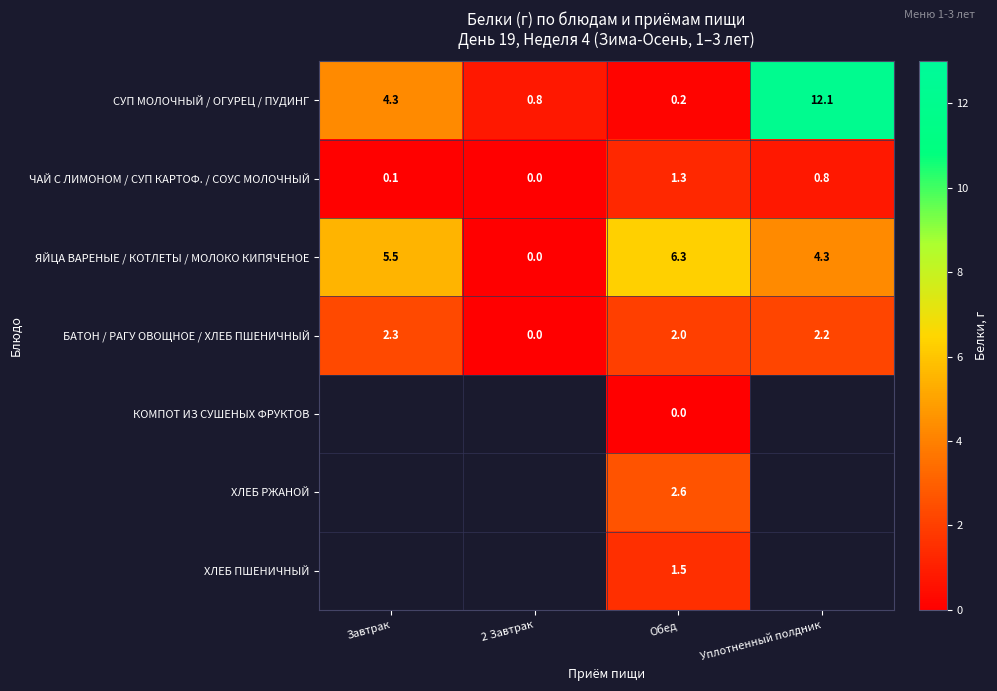

Read the СУП МОЛОЧНЫЙ / ОГУРЕЦ / ПУДИНГ value at Уплотненный полдник.

12.1